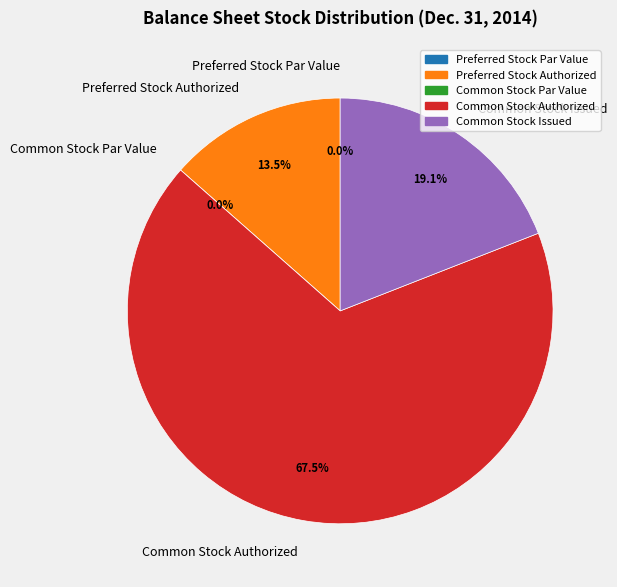

What percentage is NOT represented by Common Stock Authorized?

32.5%